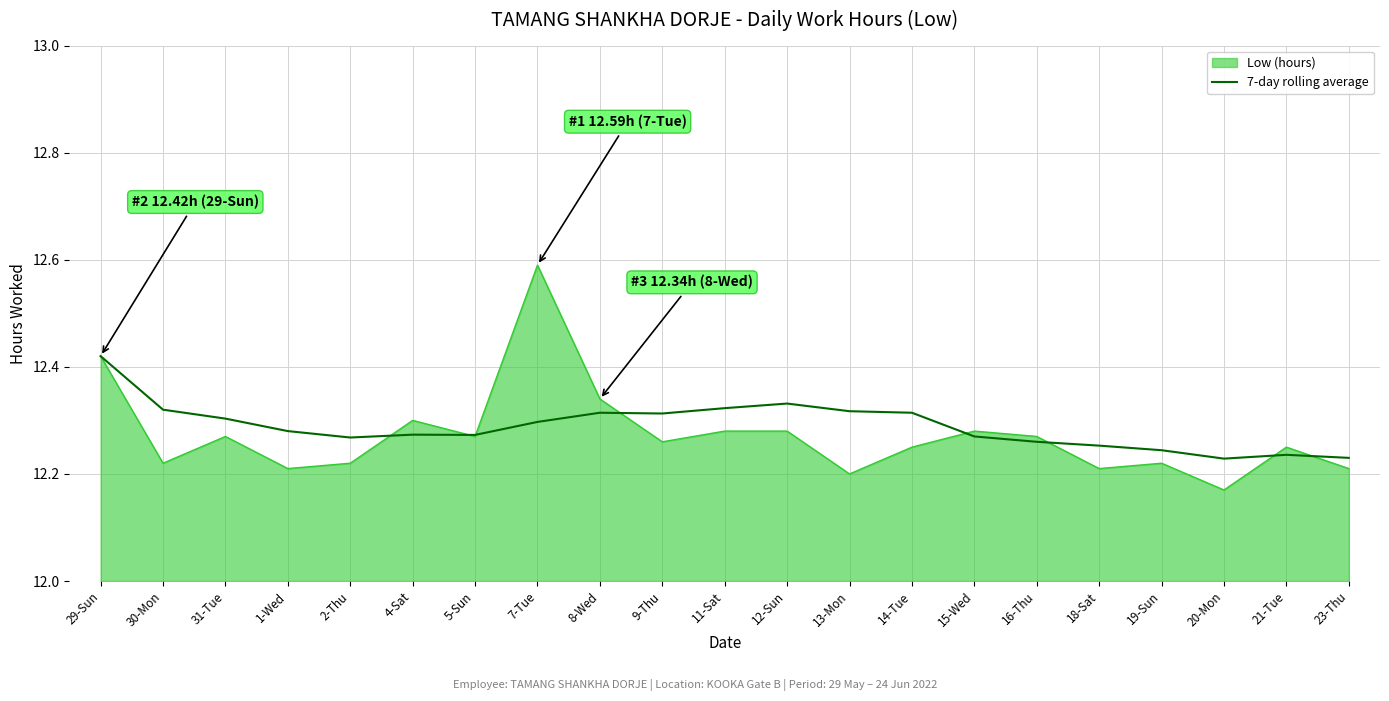

True or false: Low (hours) has a value of 12.6 at 7-Tue.

True